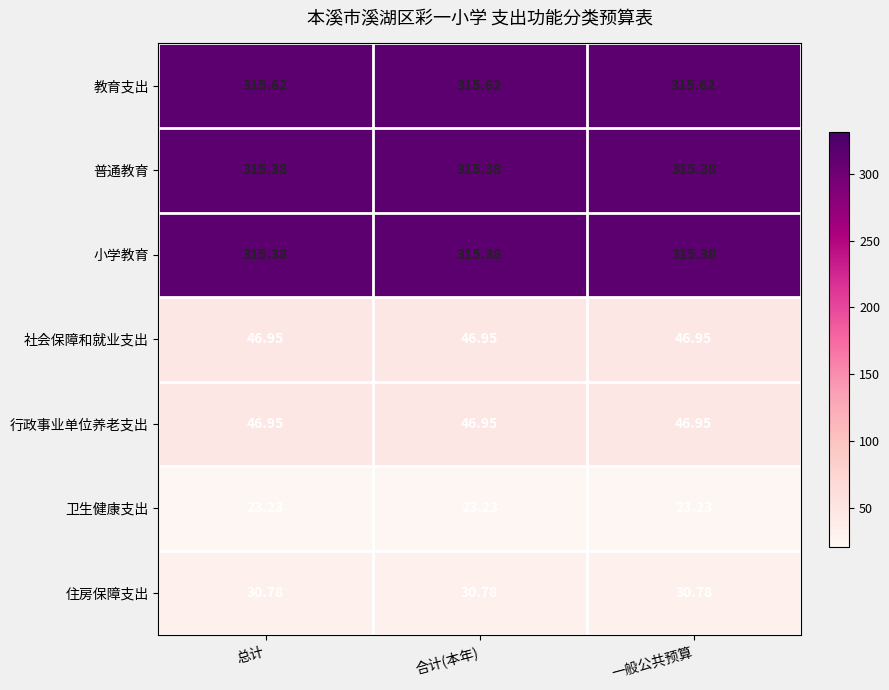

Is the value of 社会保障和就业支出 at 合计(本年) greater than the value of 普通教育 at 总计?

No